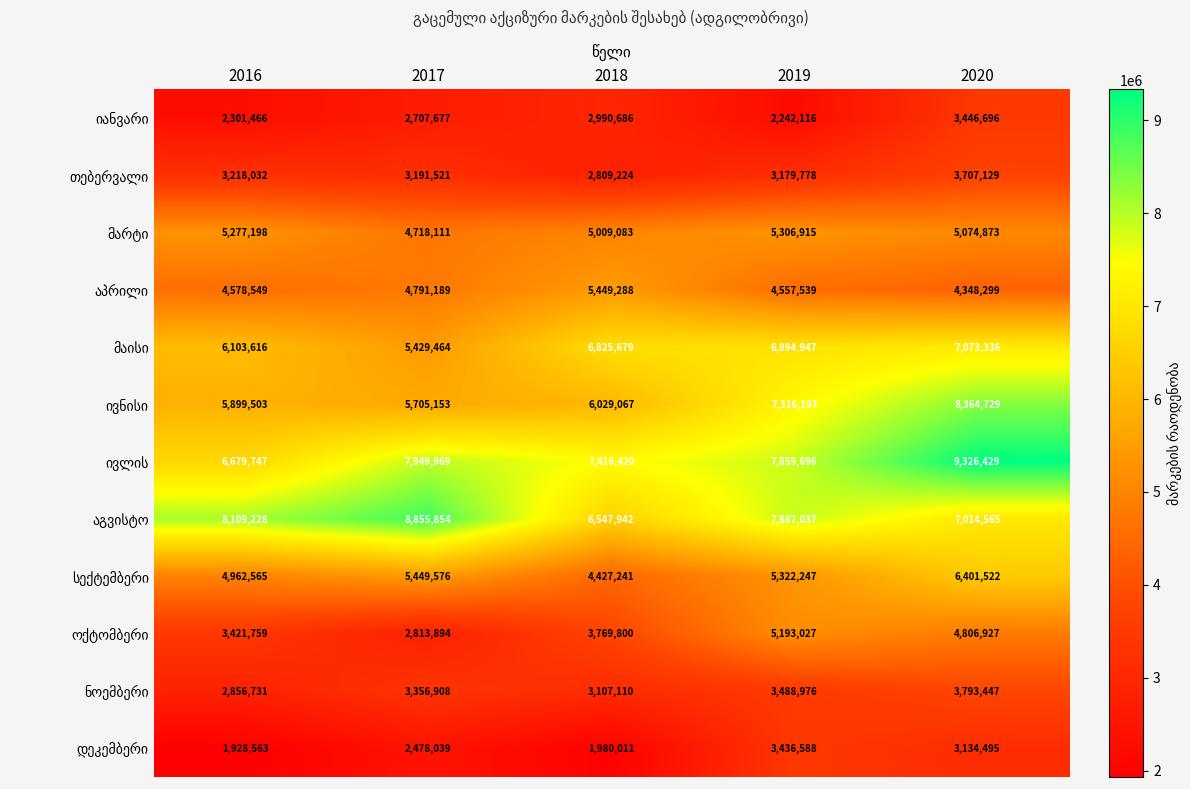

What is the total value across all series at 2017?

57447355